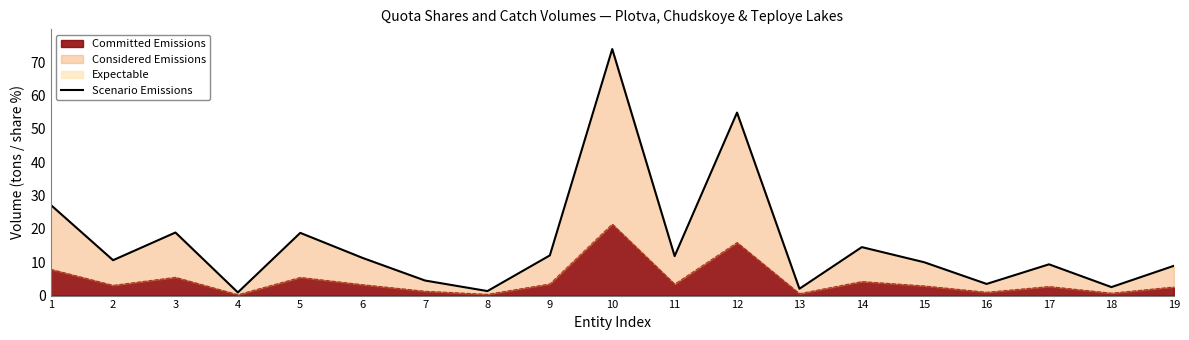

Read the value at 12.

54.8